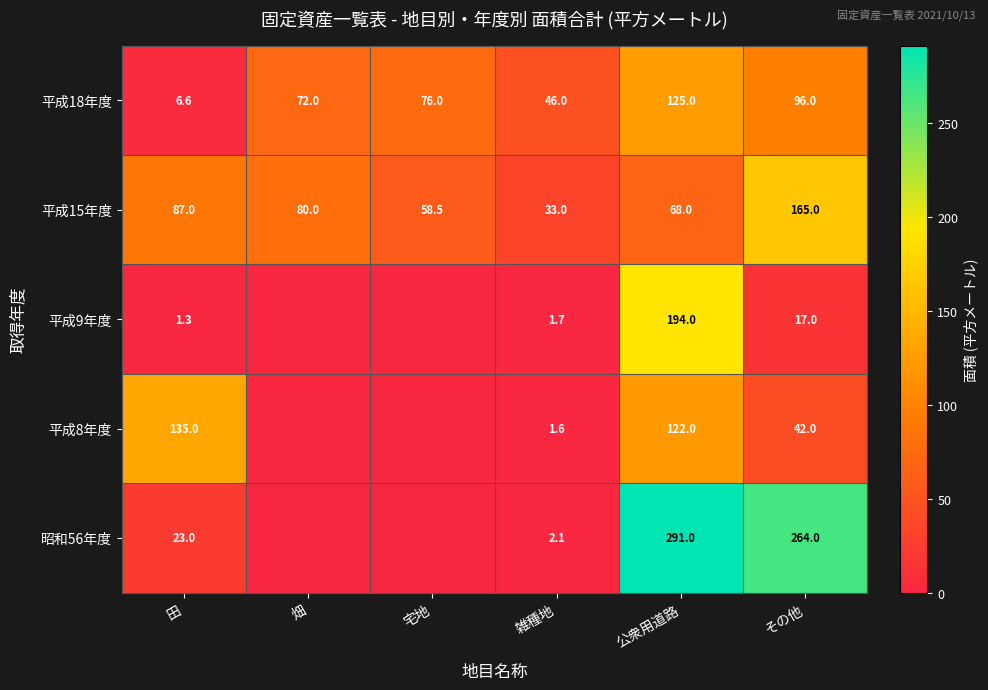

The value of 平成15年度 at 宅地 is 38.9. True or false?

False